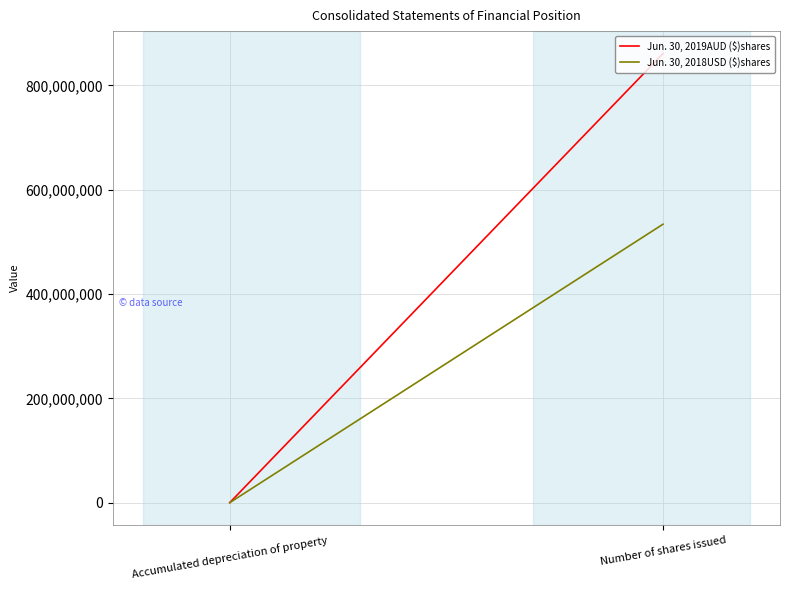

Reading left to right, list all the values displayed in this chart.

Jun. 30, 2019AUD ($)shares: Accumulated depreciation of property=329824	Number of shares issued=860837432
Jun. 30, 2018USD ($)shares: Accumulated depreciation of property=299817	Number of shares issued=533891470